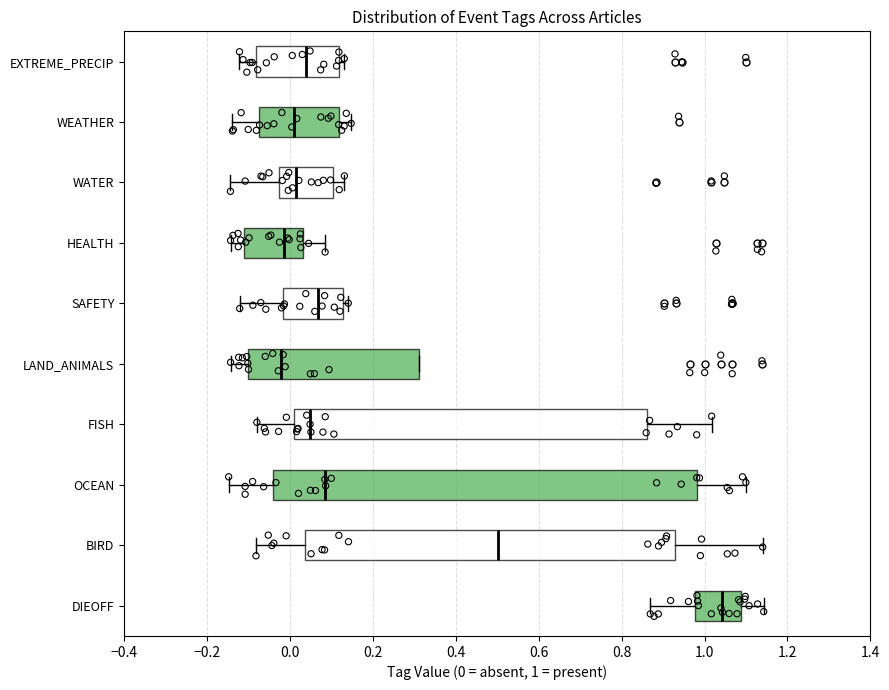

Where does the left whisker of the box for HEALTH end on the x-axis? The values are not printed on the chart, so give them approximately, as read against the axis.

-0.14